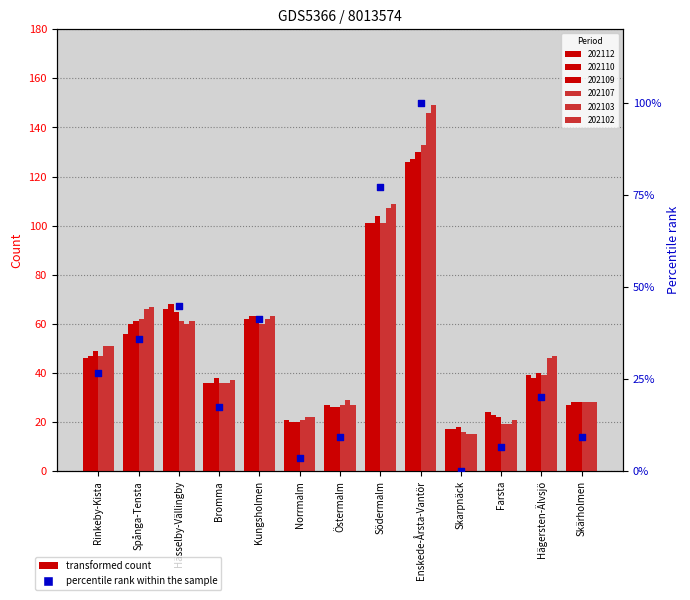

What is the change in value from Rinkeby-Kista to Östermalm?

-17.4